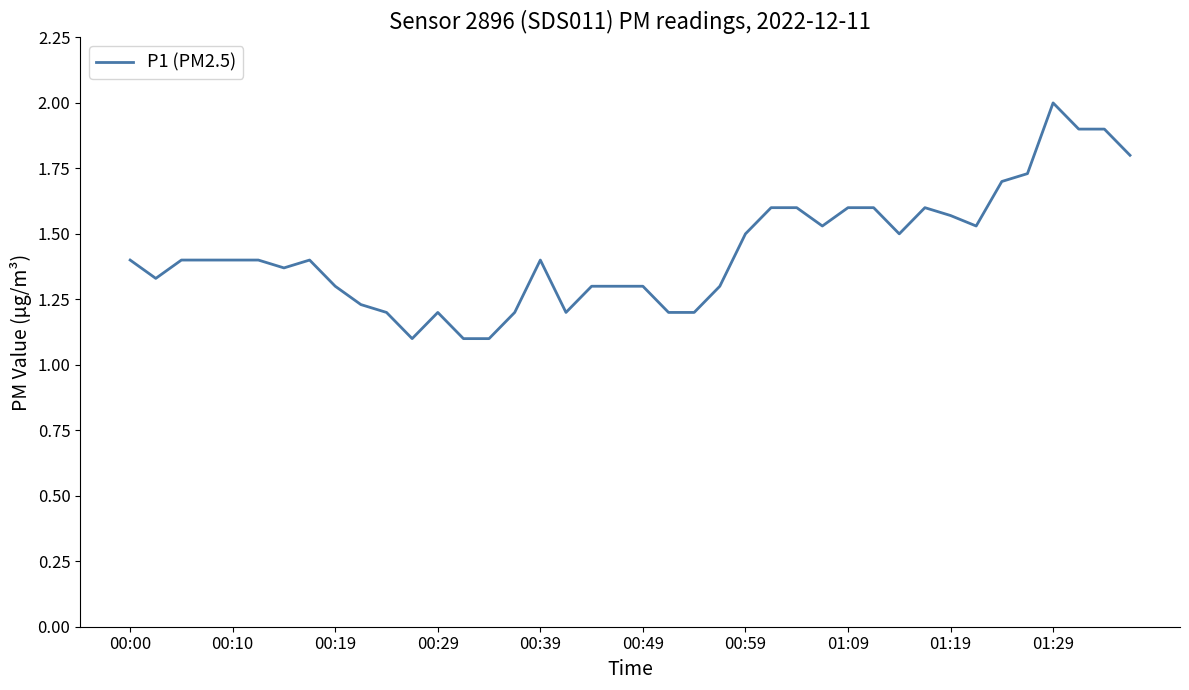

Does the chart display data point markers on the line(s)?

No